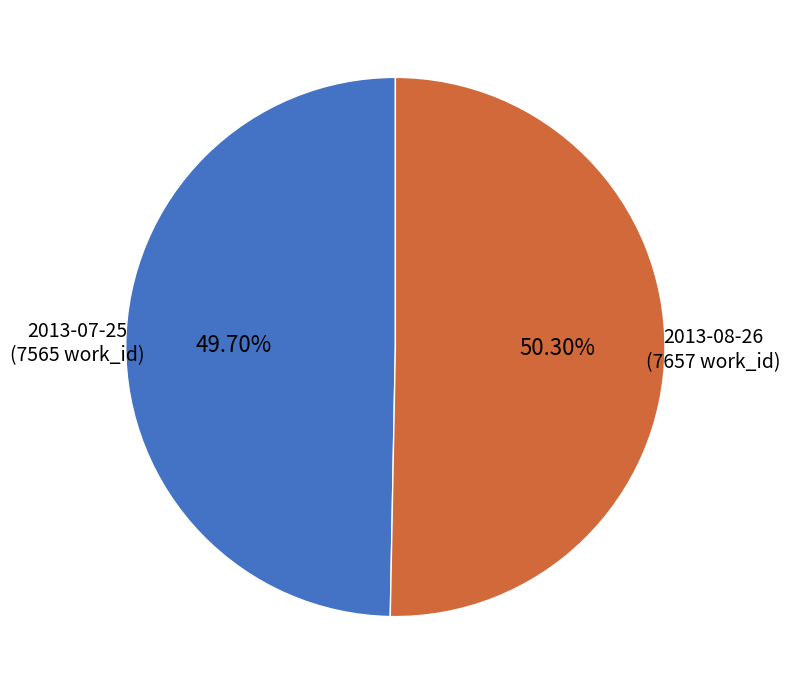

Rank the categories by value from highest to lowest.

2013-08-26, 2013-07-25